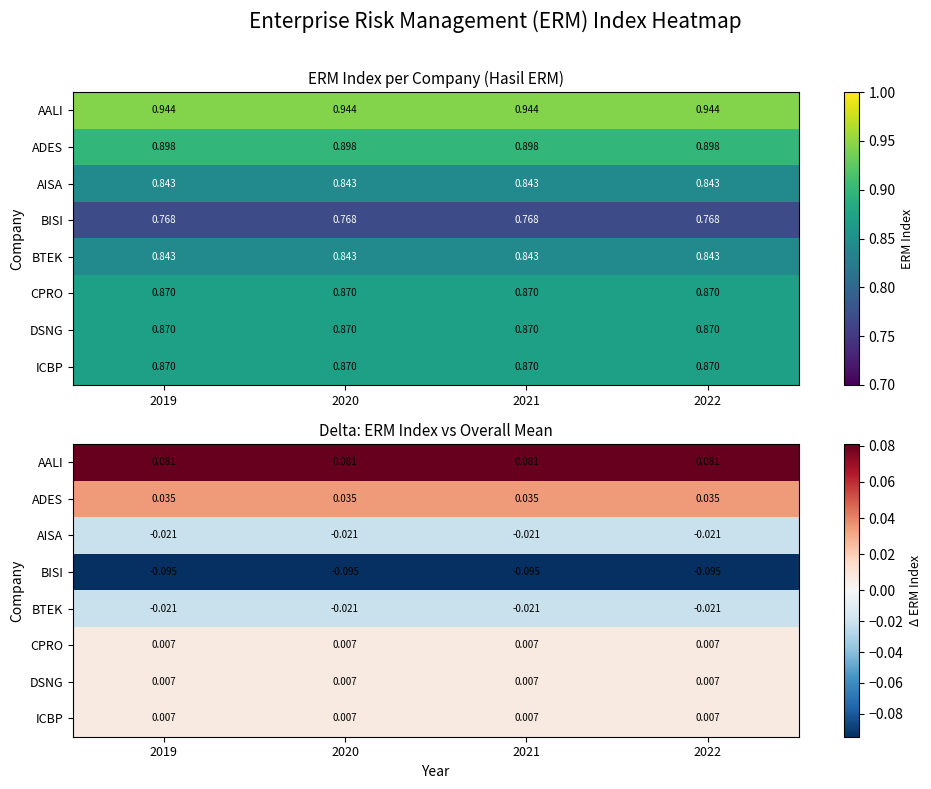

At 2019, list the series in order from largest to smallest.

AALI, ADES, CPRO, DSNG, ICBP, AISA, BTEK, BISI